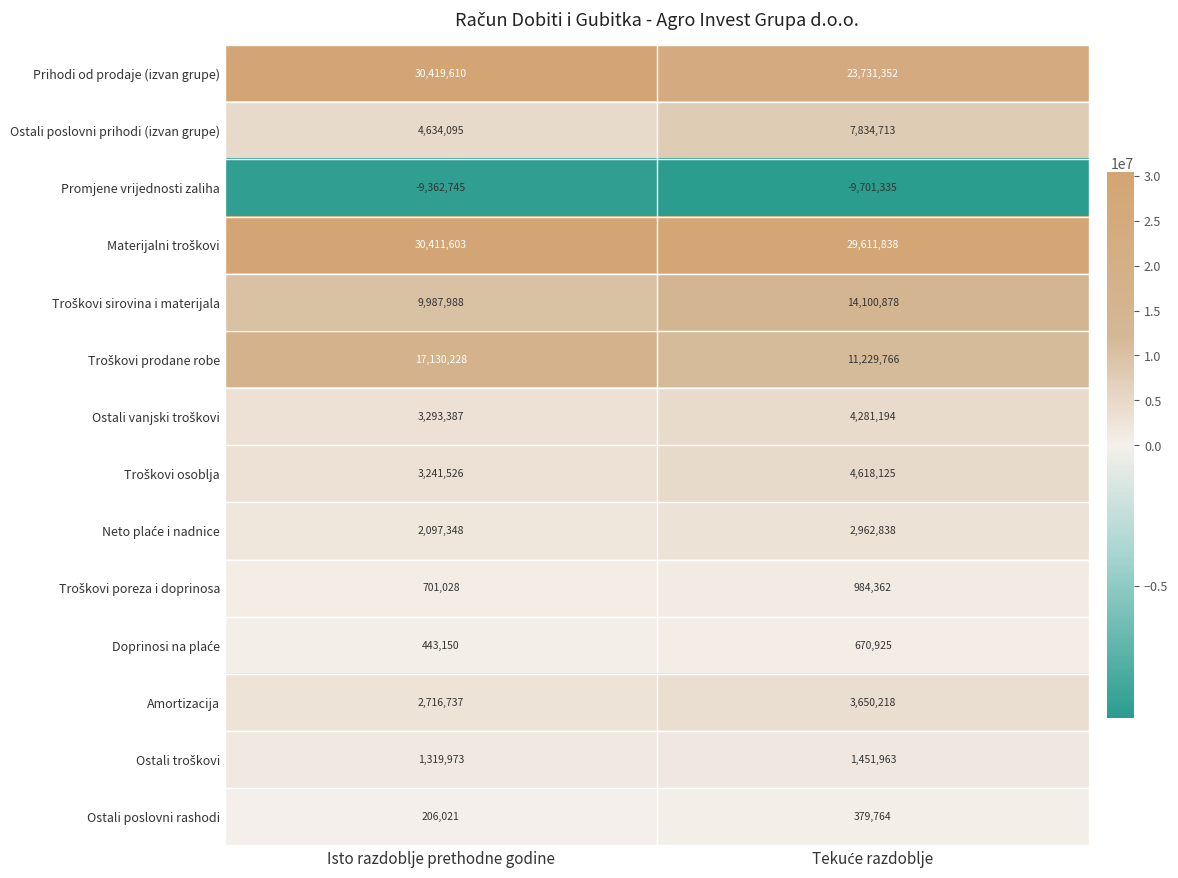

True or false: Prihodi od prodaje (izvan grupe) has a value of 47268738 at Isto razdoblje prethodne godine.

False